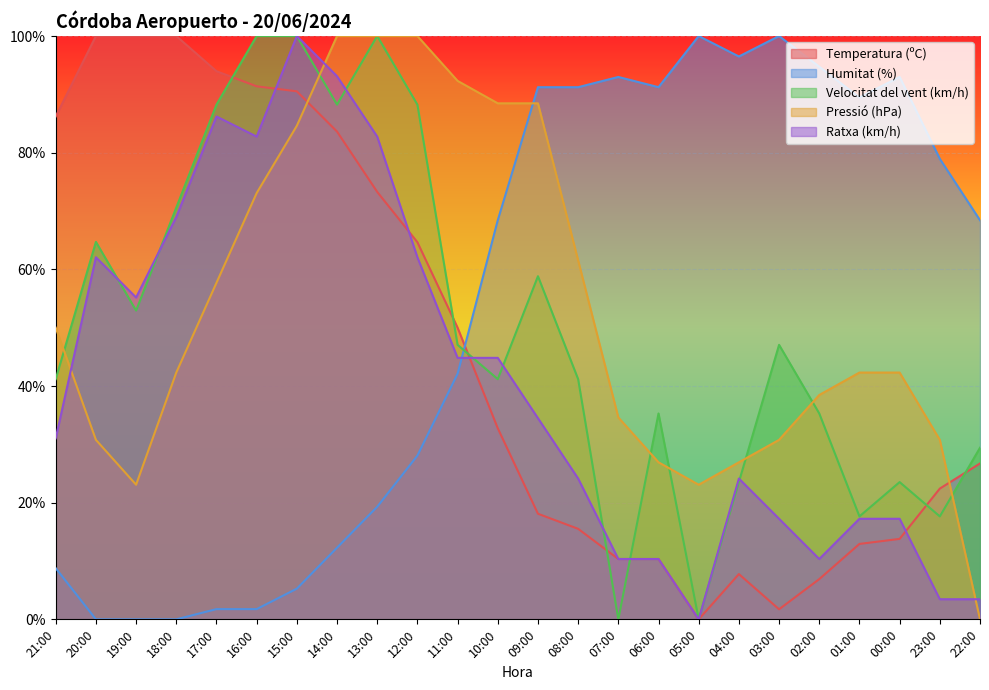

At which category does Ratxa (km/h) reach its first local valley?

19:00